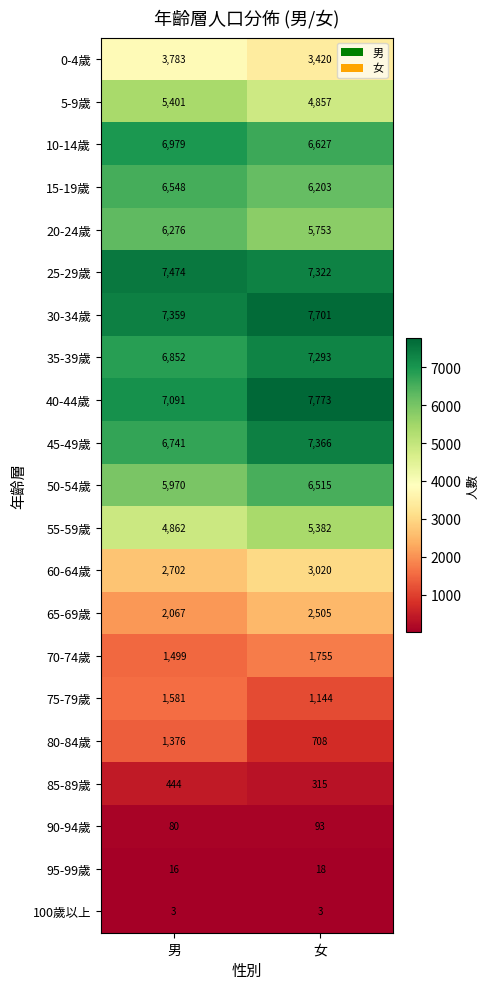

Is it true that 40-44歲 equals 7773 at 女?

True